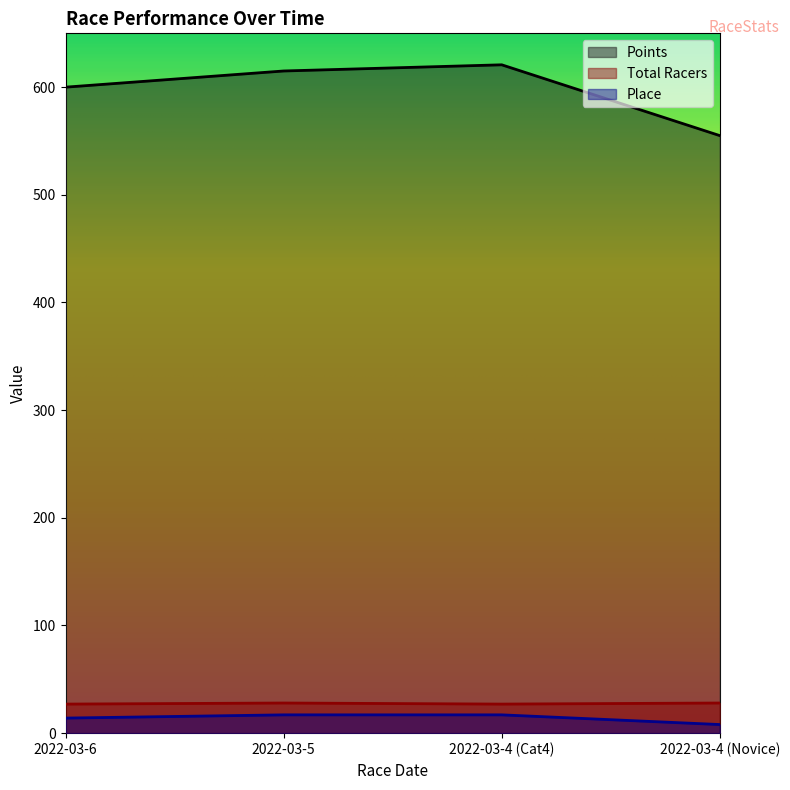

Does the chart display data point markers on the line(s)?

No